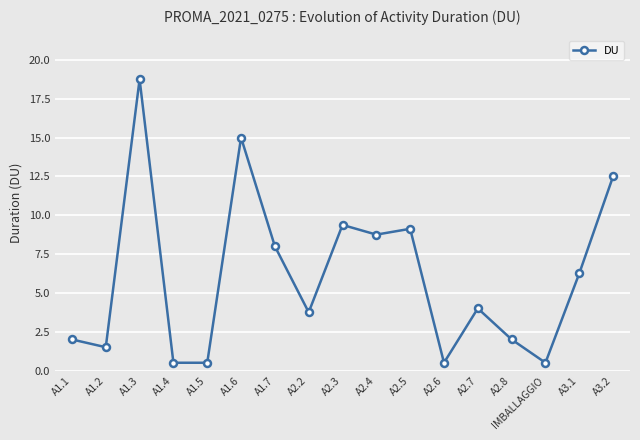

True or false: there are more than 2 points higher than both neighbors.

True